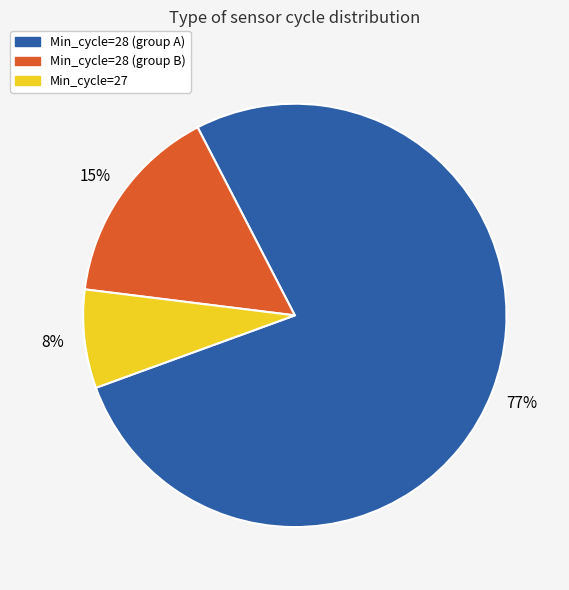

Which category has the biggest portion of the pie?

Min_cycle=28 (group A)